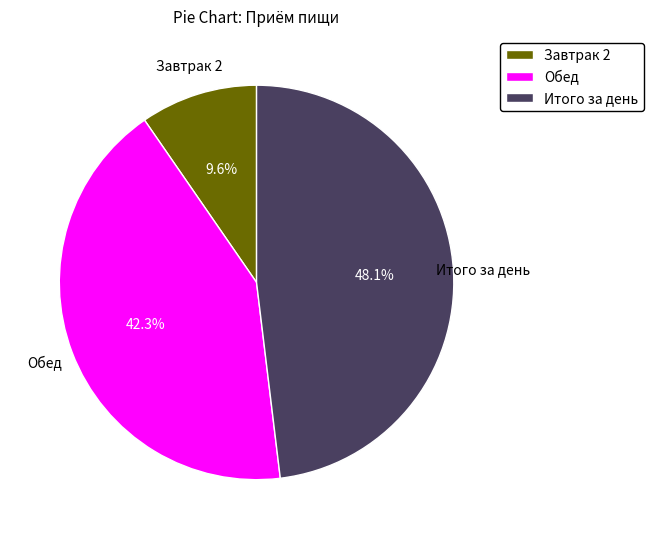

To the nearest percent, what is the difference between the Итого за день and Завтрак 2 slice percentages?

38%